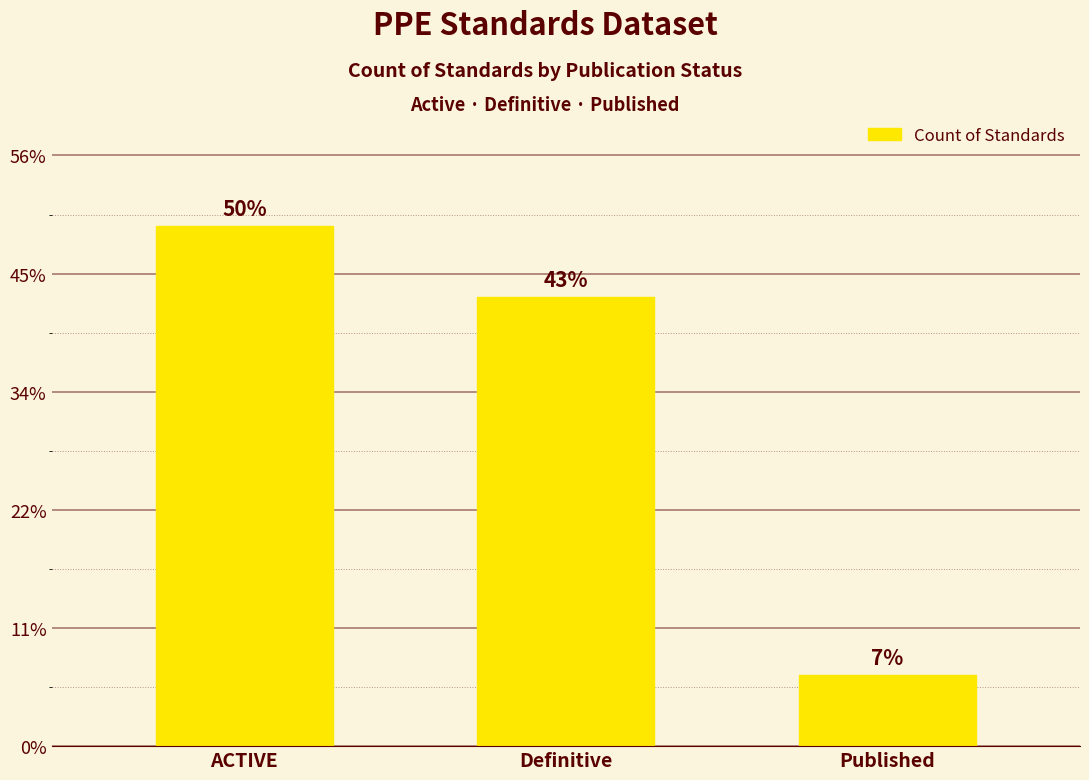

How many bars are there in total?

3